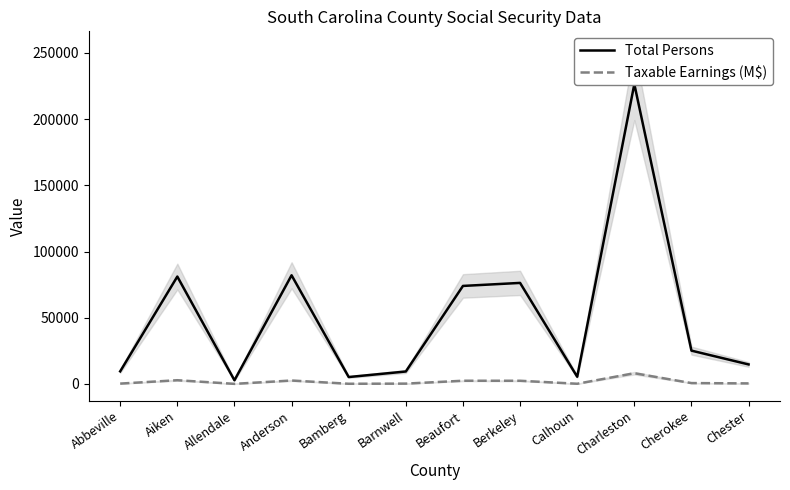

True or false: Total Persons and Taxable Earnings (M$) intersect in this chart.

False